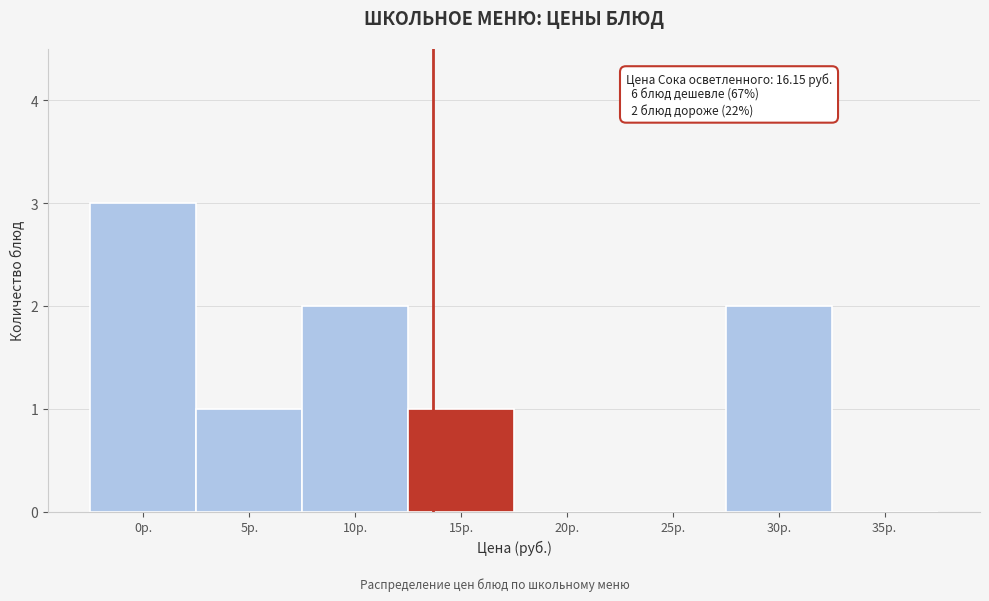

Reading left to right, transcribe all the data shown in this chart.

0р.=3	5р.=1	10р.=2	15р.=1	20р.=0	25р.=0	30р.=2	35р.=0